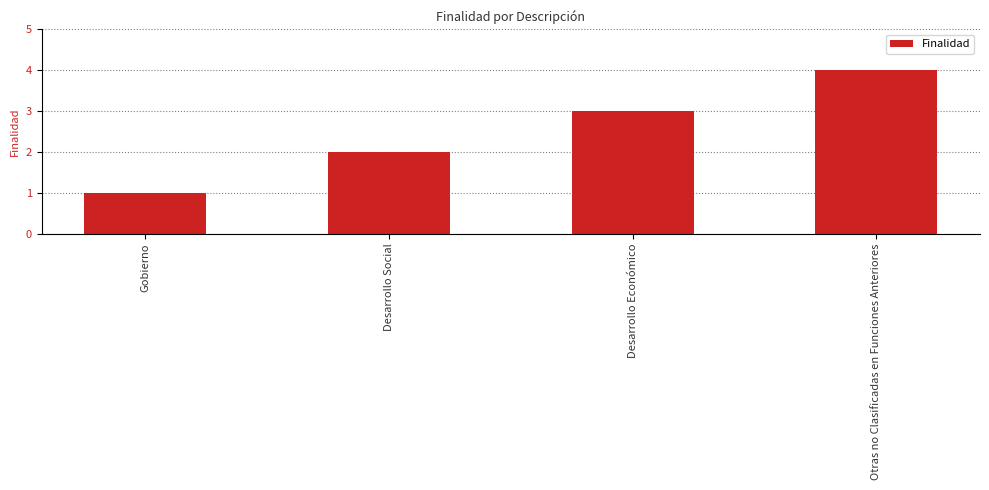

The value at Gobierno is 1. True or false?

True